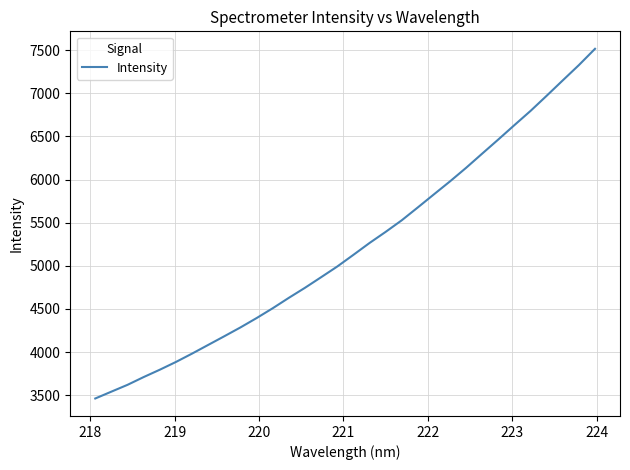

True or false: the data has more than 0 interior local peaks.

False